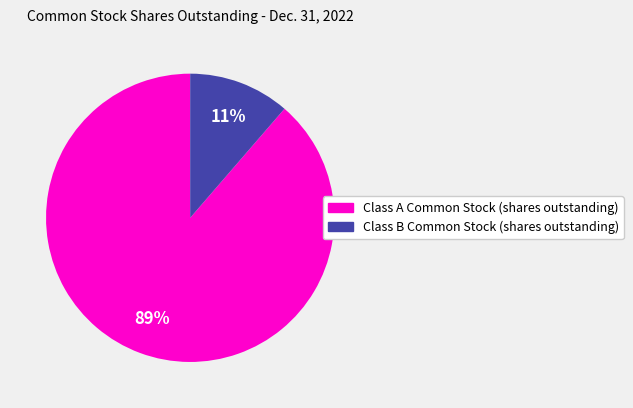

Is it true that Class B Common Stock (shares outstanding) is 11% of the pie?

True